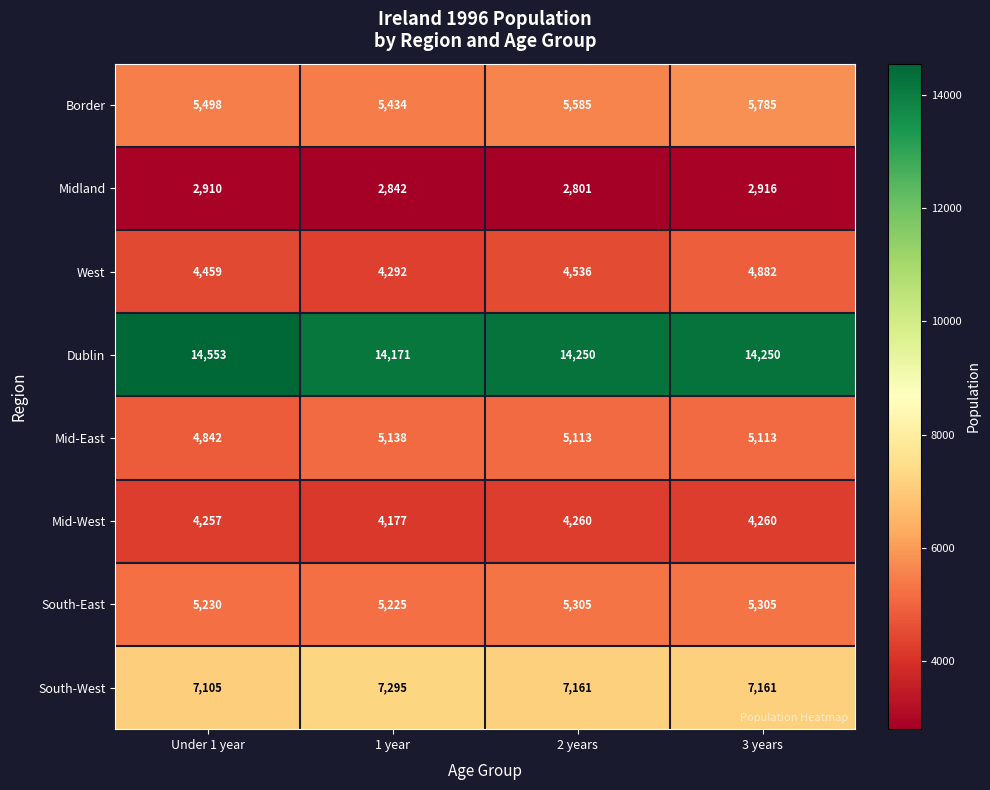

Is it true that Dublin equals 3399 at 2 years?

False